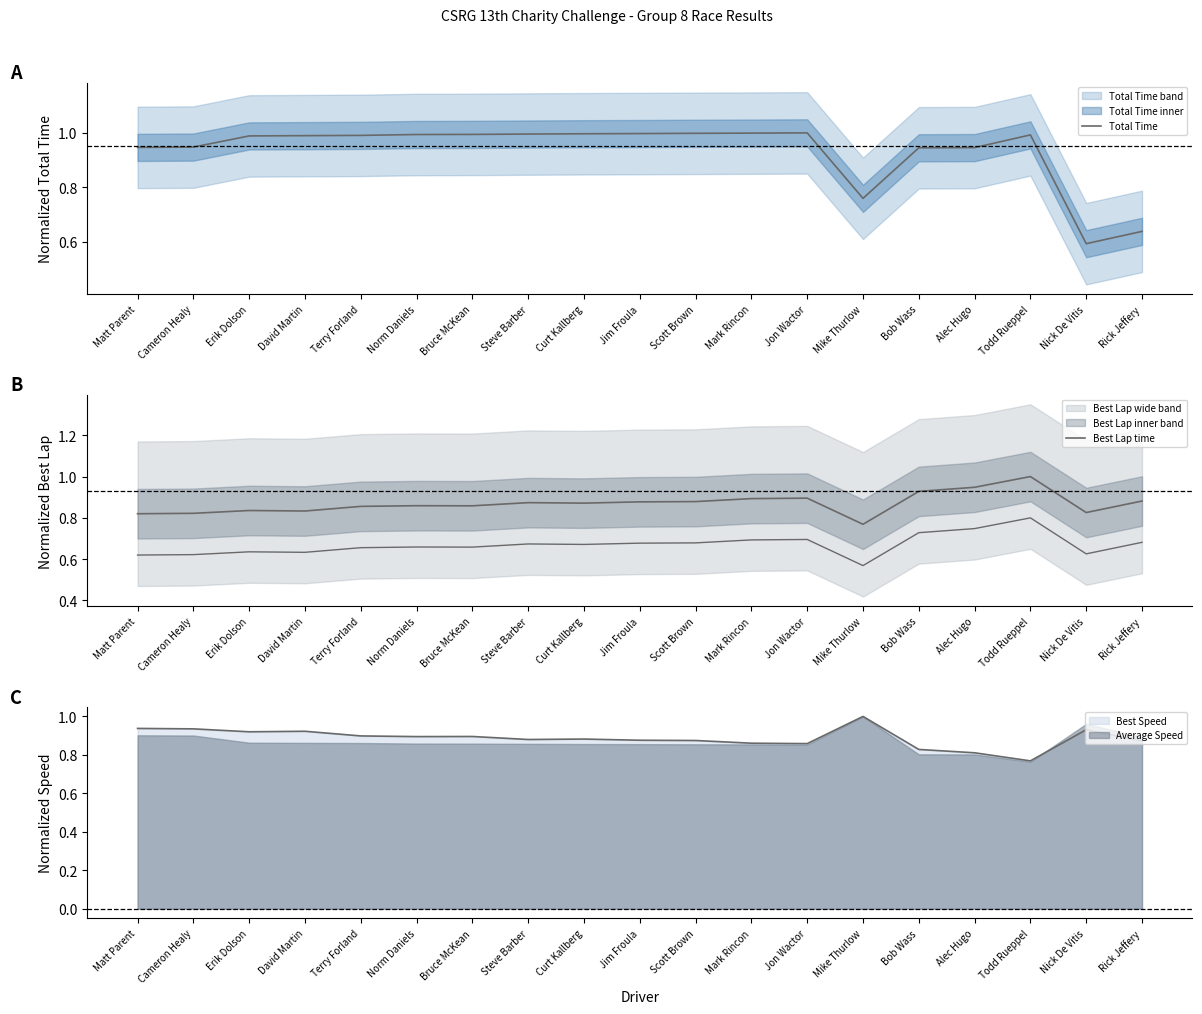

What is the difference between the Best Lap time values at Mike Thurlow and Todd Rueppel?

0.2